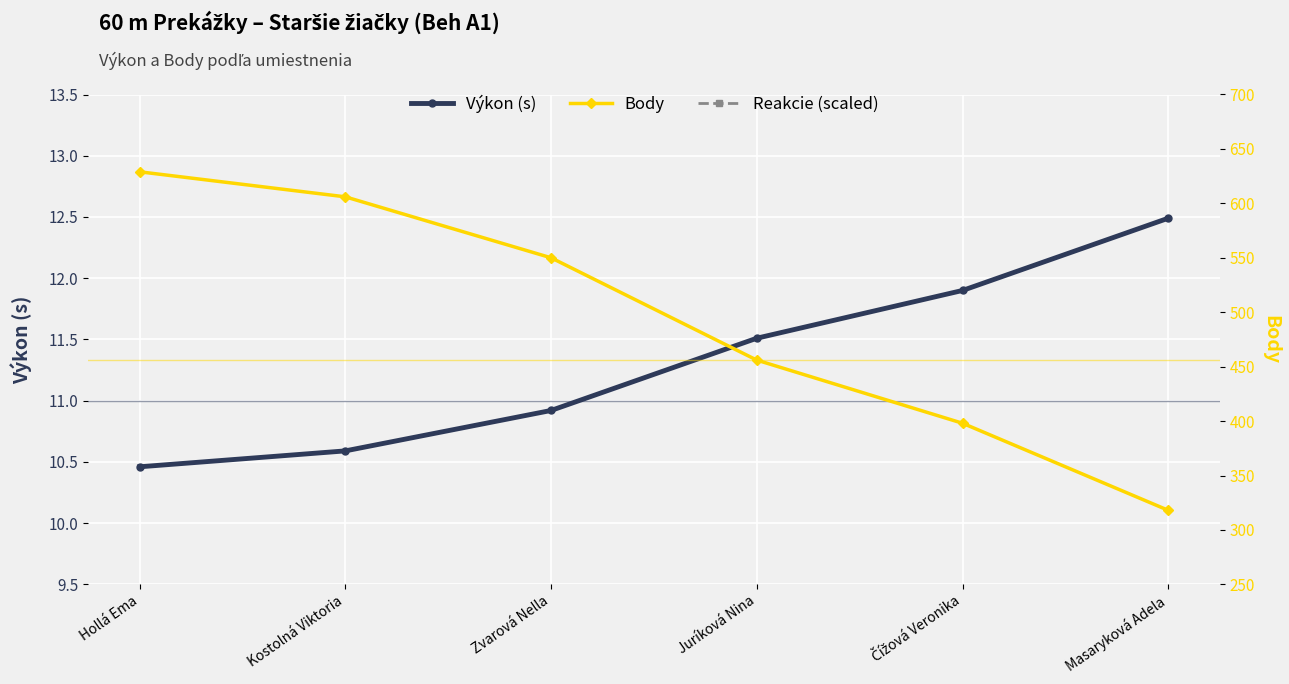

What is the average value of the Reakcie (scaled) series?

19.7